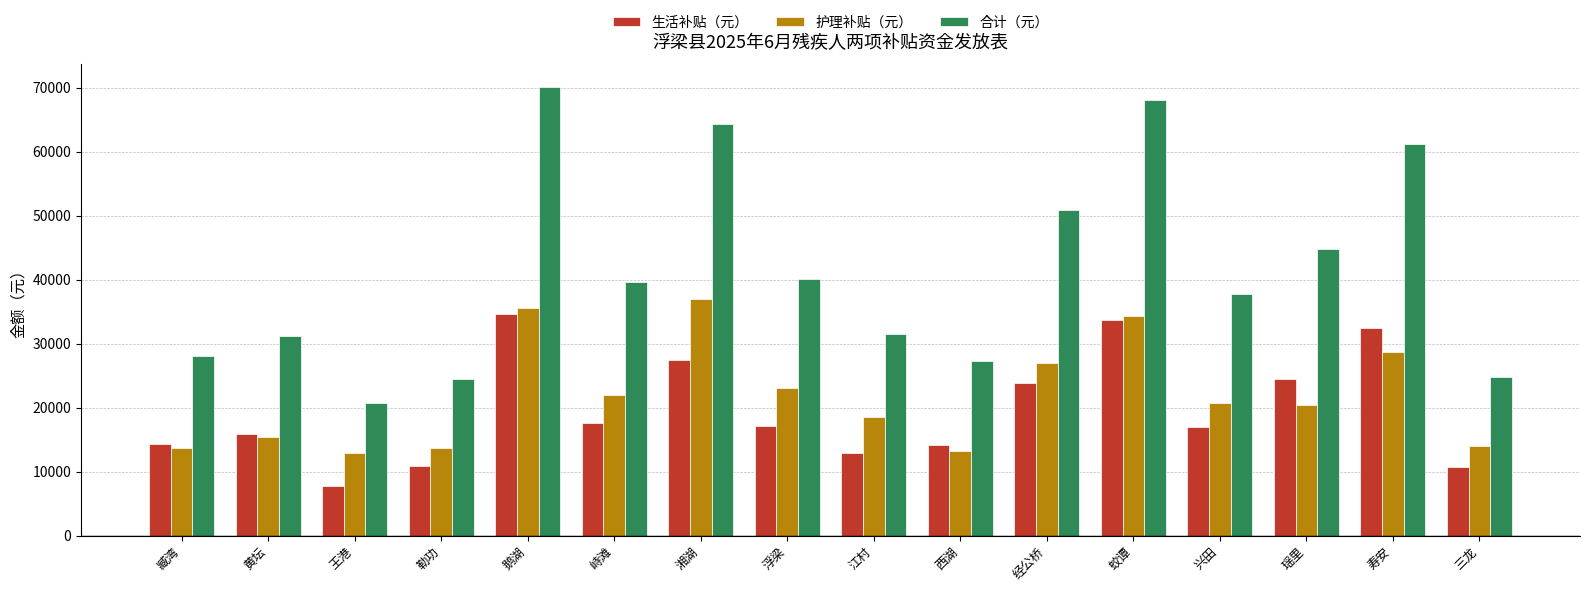

What is the label of the 4th bar from the left?

勒功